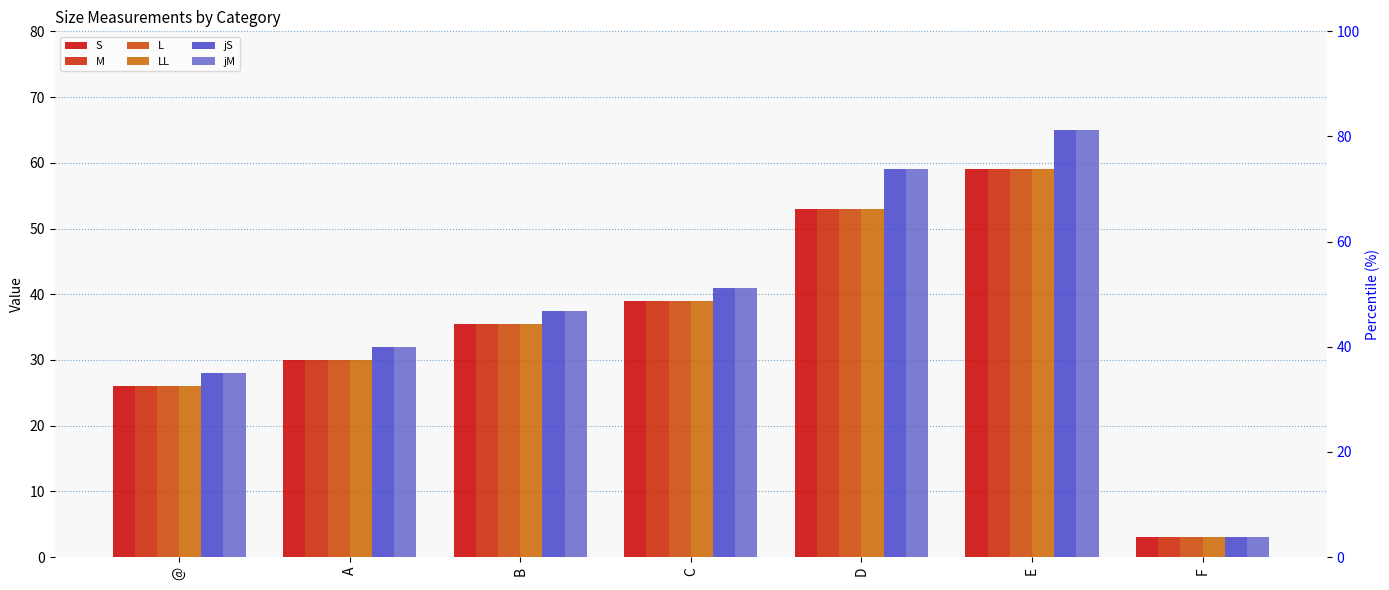

Reading right to left, transcribe all the data shown in this chart.

S: 3.0	59.0	53.0	39.0	35.5	30.0	26.0
M: 3.0	59.0	53.0	39.0	35.5	30.0	26.0
L: 3.0	59.0	53.0	39.0	35.5	30.0	26.0
LL: 3.0	59.0	53.0	39.0	35.5	30.0	26.0
jS: 3.0	65.0	59.0	41.0	37.5	32.0	28.0
jM: 3.0	65.0	59.0	41.0	37.5	32.0	28.0